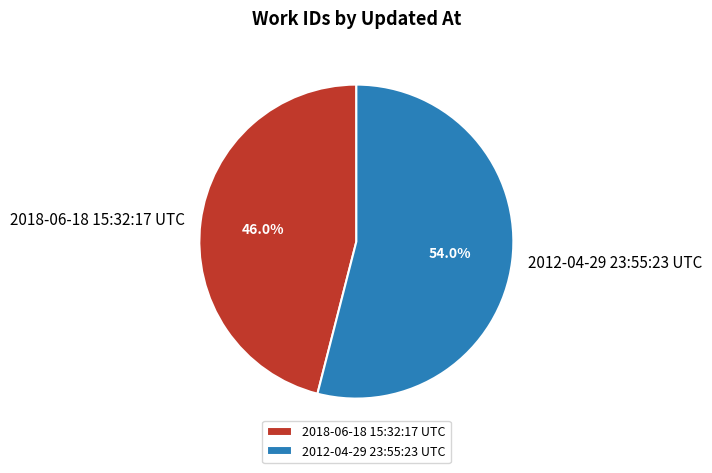

The 2012-04-29 23:55:23 UTC slice represents 49% of the pie. True or false?

False